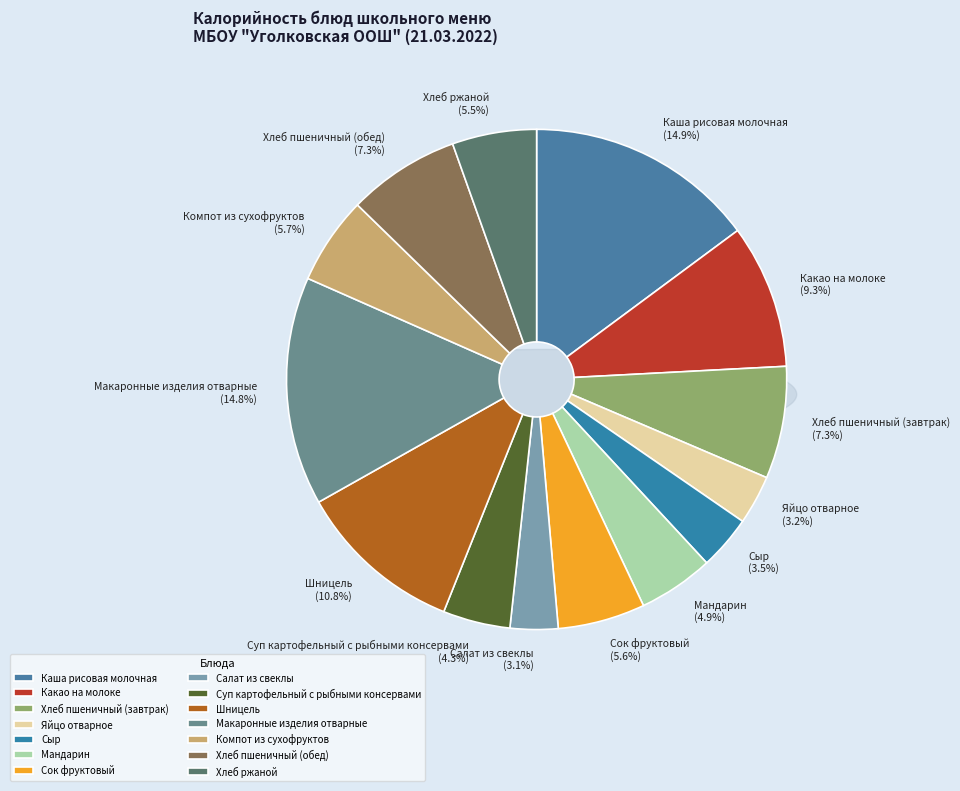

Count the number of slices in the pie.

14